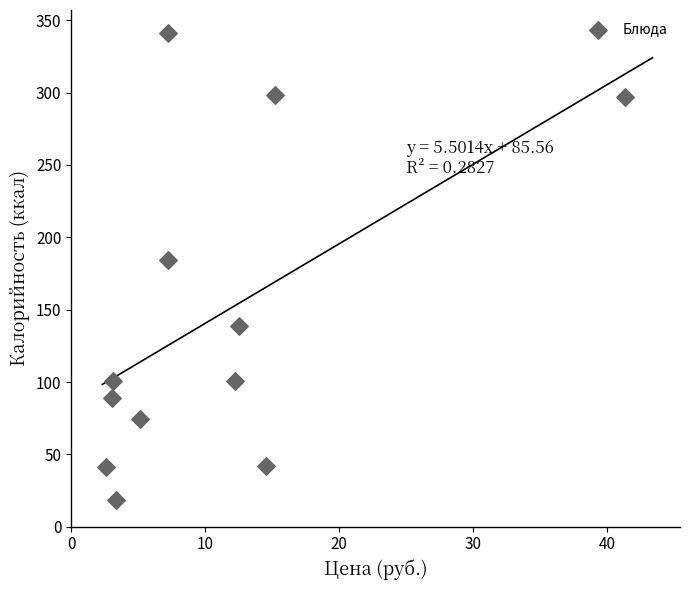

What Y value in the scatter plot is closest to 179?

184.0